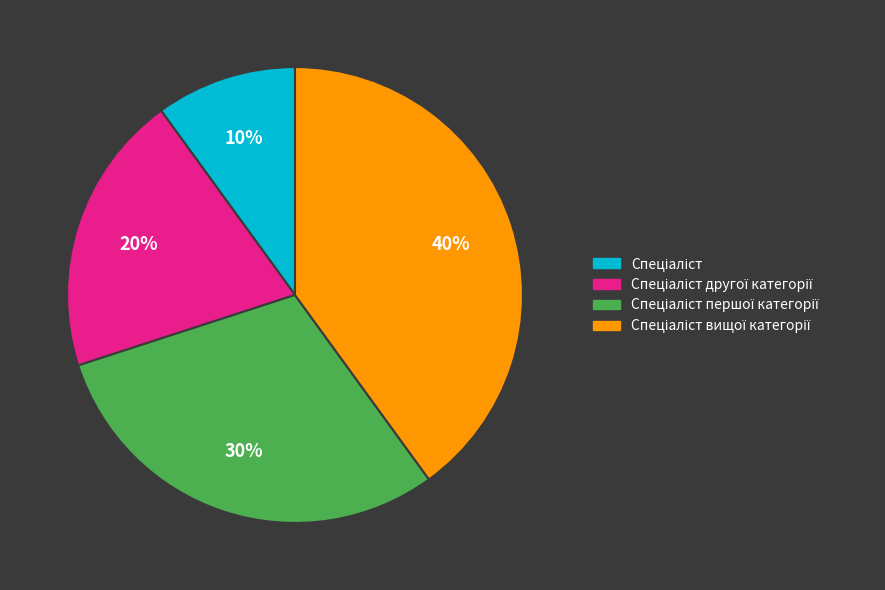

Is there any slice that represents more than half of the pie?

No